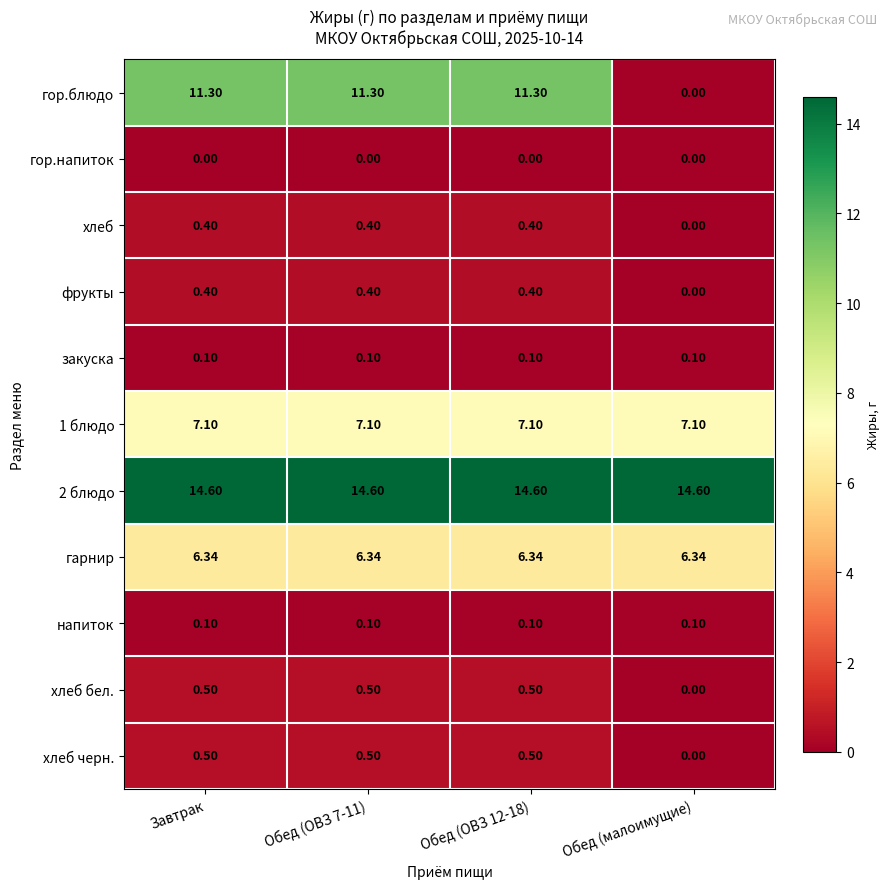

Is the value of хлеб at Обед (ОВЗ 7-11) greater than the value of гор.блюдо at Обед (малоимущие)?

Yes